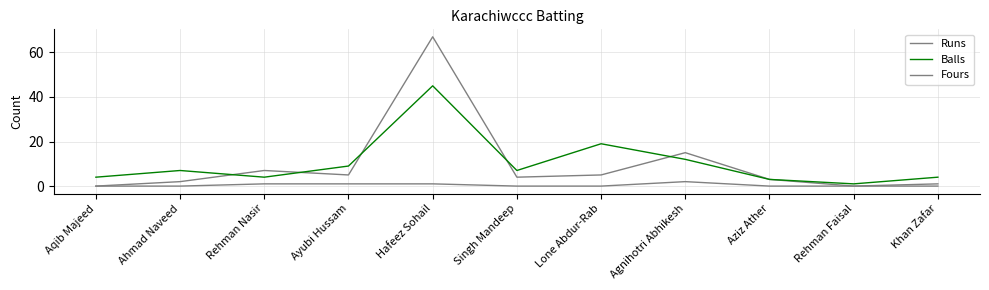

Reading left to right, extract all data points from this chart.

Runs: 0	2	7	5	67	4	5	15	3	0	1
Balls: 4	7	4	9	45	7	19	12	3	1	4
Fours: 0	0	1	1	1	0	0	2	0	0	0